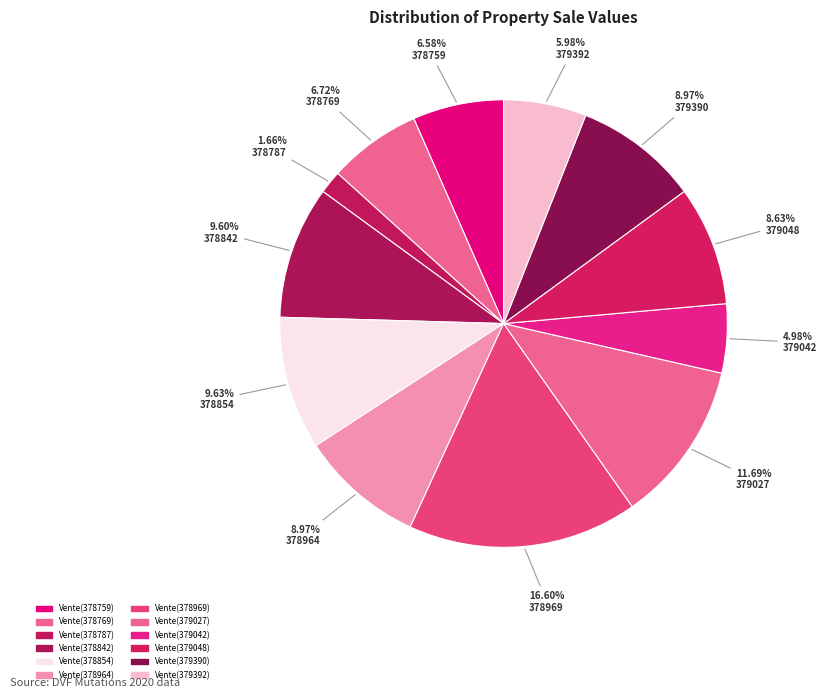

How many slices are in this pie chart?

12